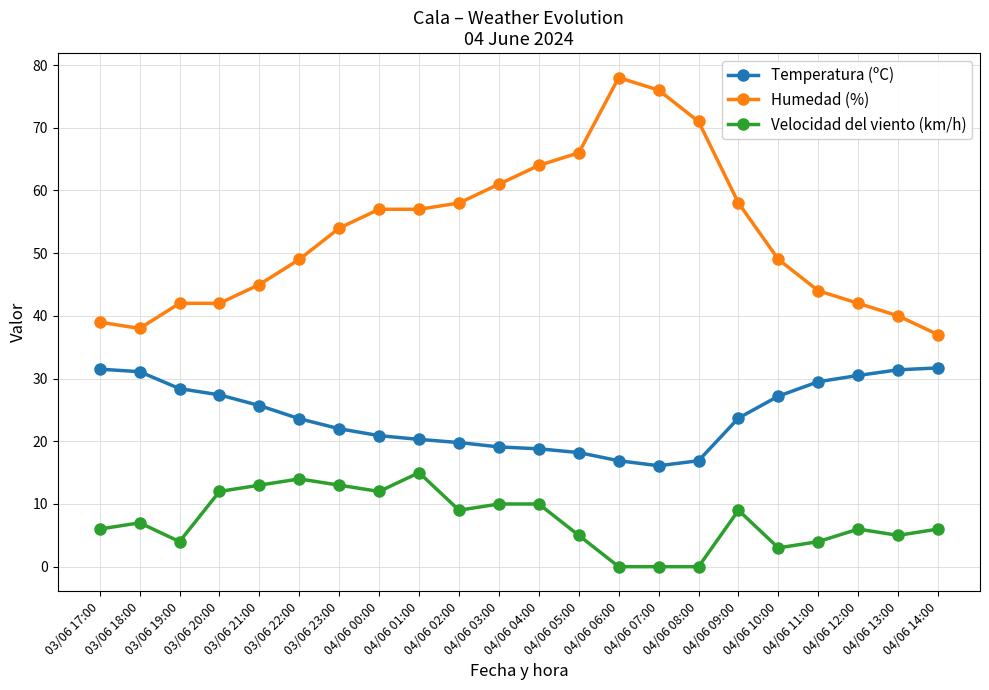

True or false: Humedad (%) and Velocidad del viento (km/h) cross at least once.

False